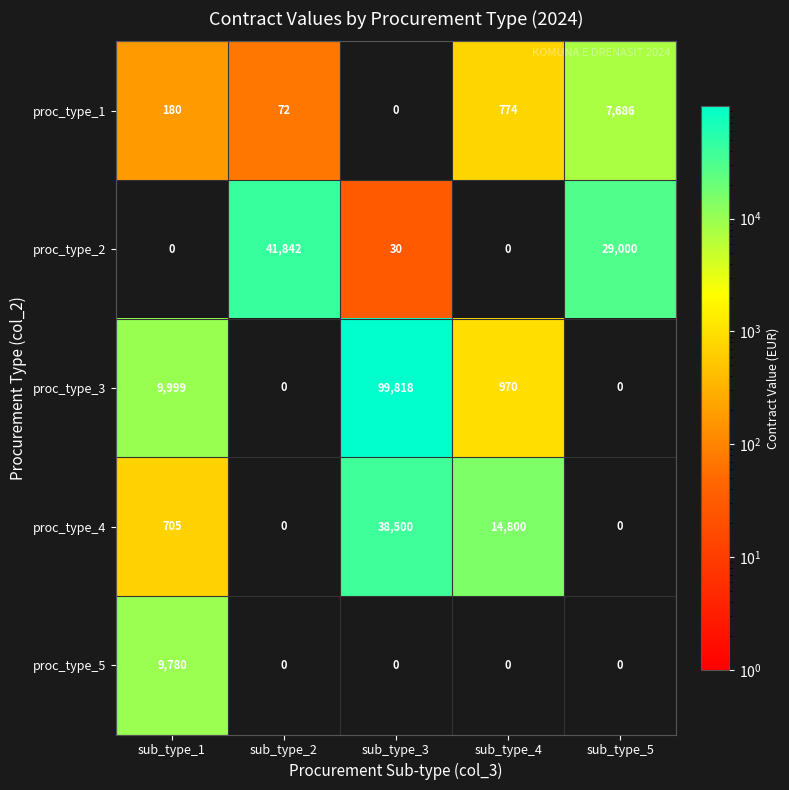

Reading left to right, extract all data points from this chart.

proc_type_1: 180	72	0	774	7686
proc_type_2: 0	41842	30	0	29000
proc_type_3: 9999	0	99818	970	0
proc_type_4: 705	0	38500	14800	0
proc_type_5: 9780	0	0	0	0